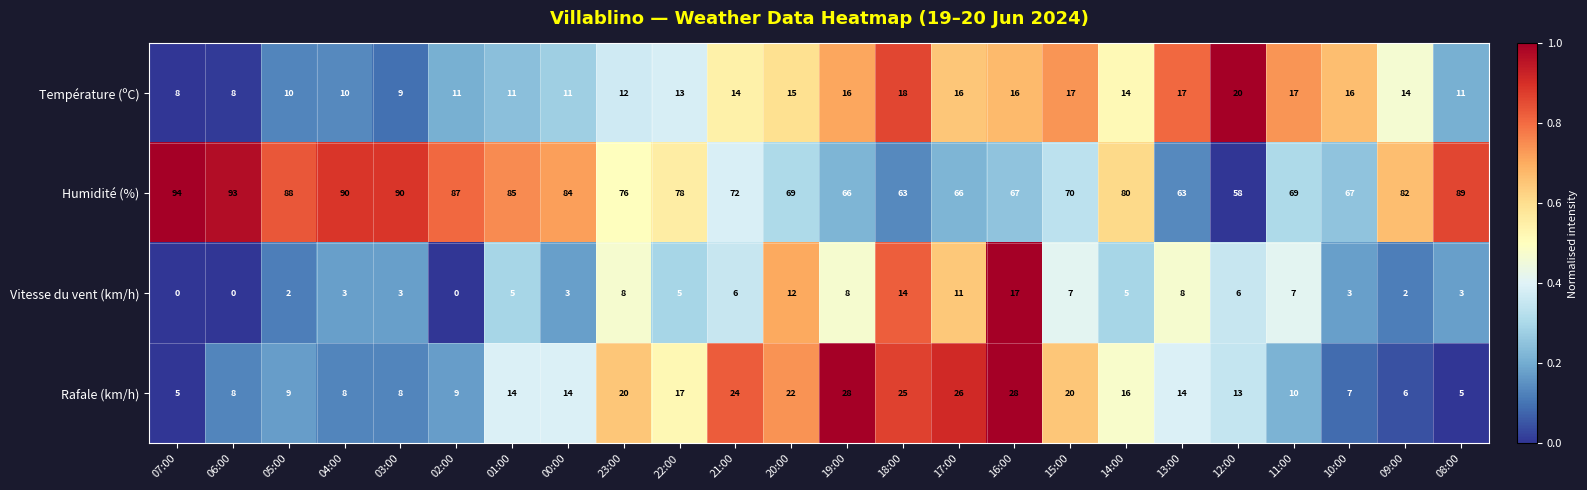

What is the total value across all series at 21:00?

116